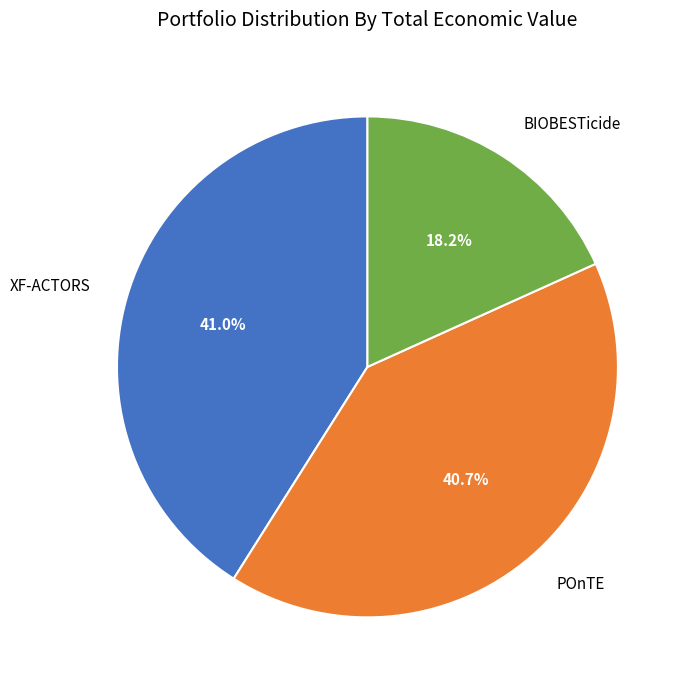

Is there any slice that represents more than half of the pie?

No